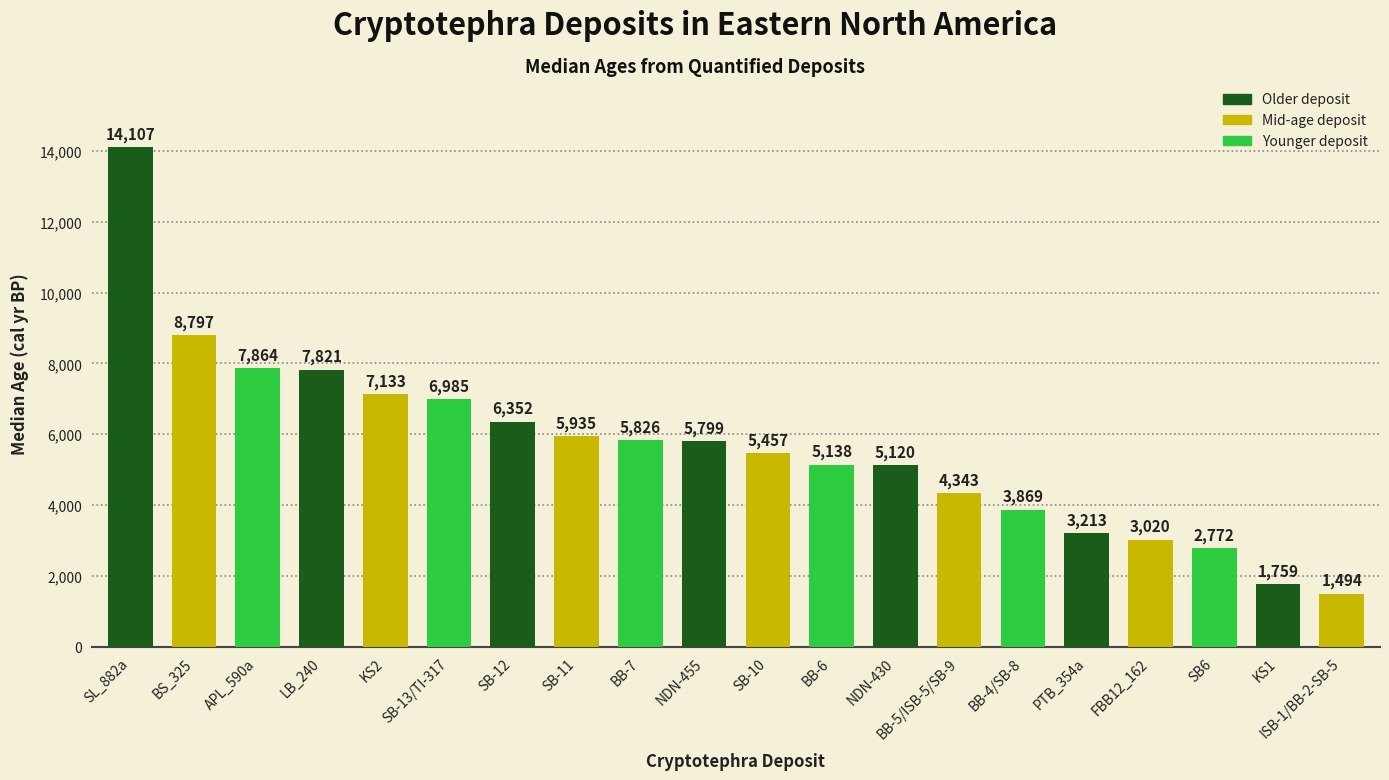

What is the change in value from BS_325 to NDN-455?

-2998